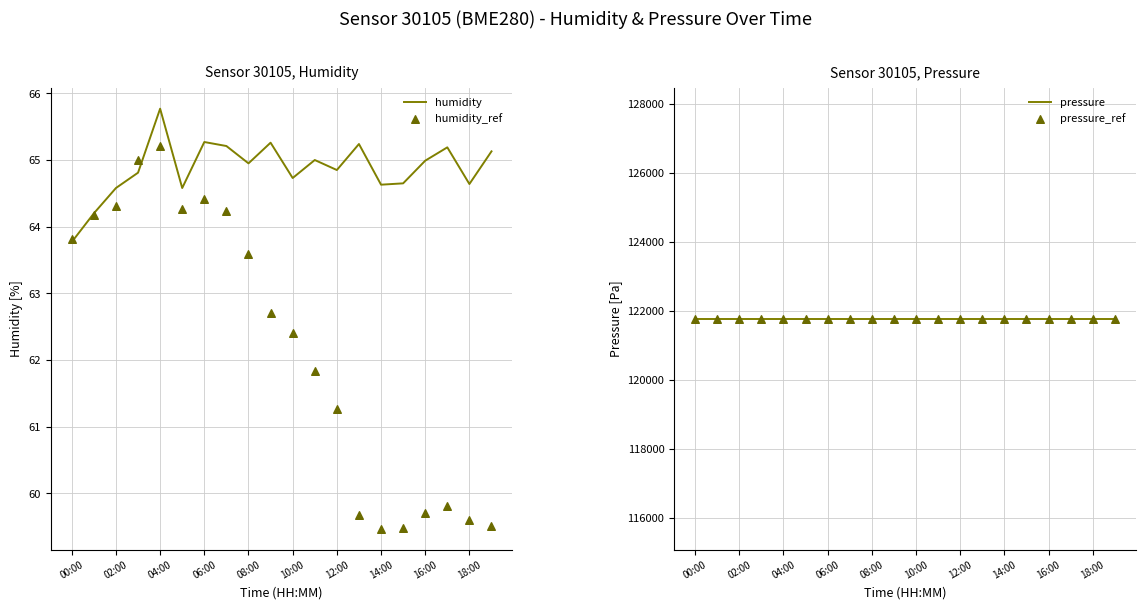

What is the lowest value of the humidity series?

63.8